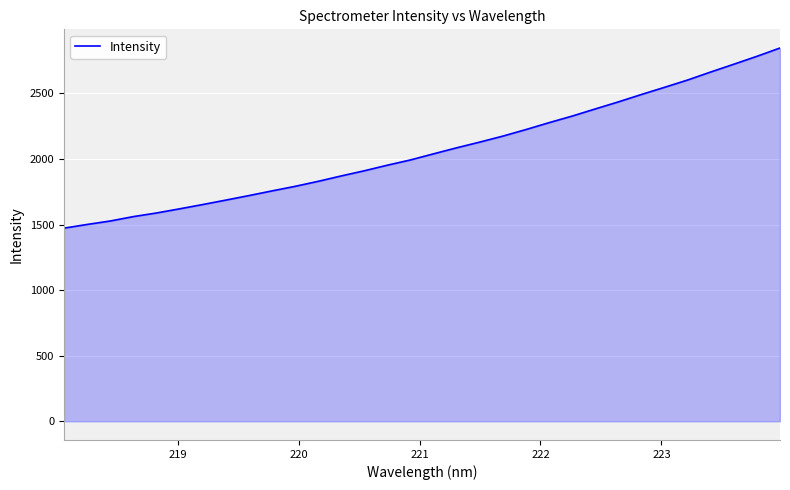

What is the difference between the maximum and minimum values?

1373.3